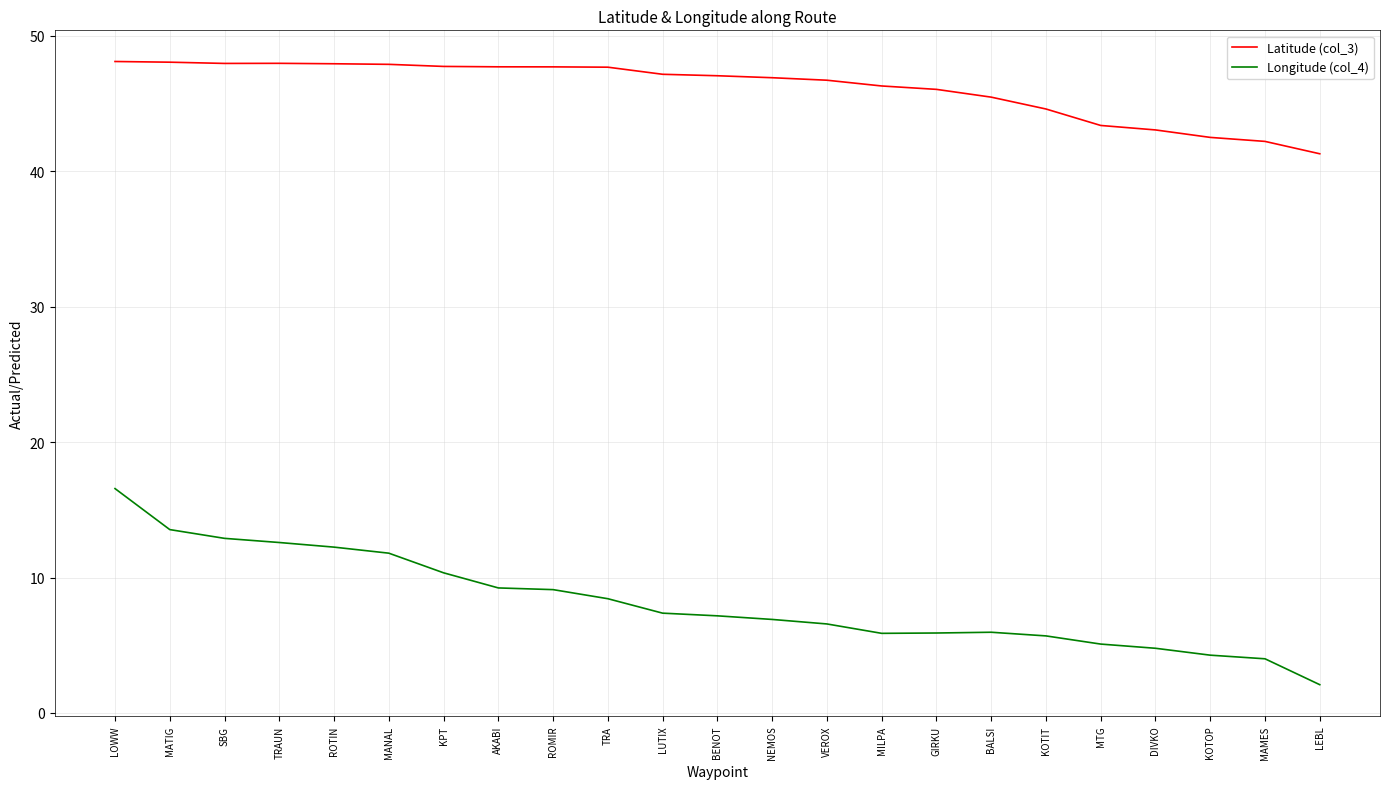

How many lines are shown in the chart?

2